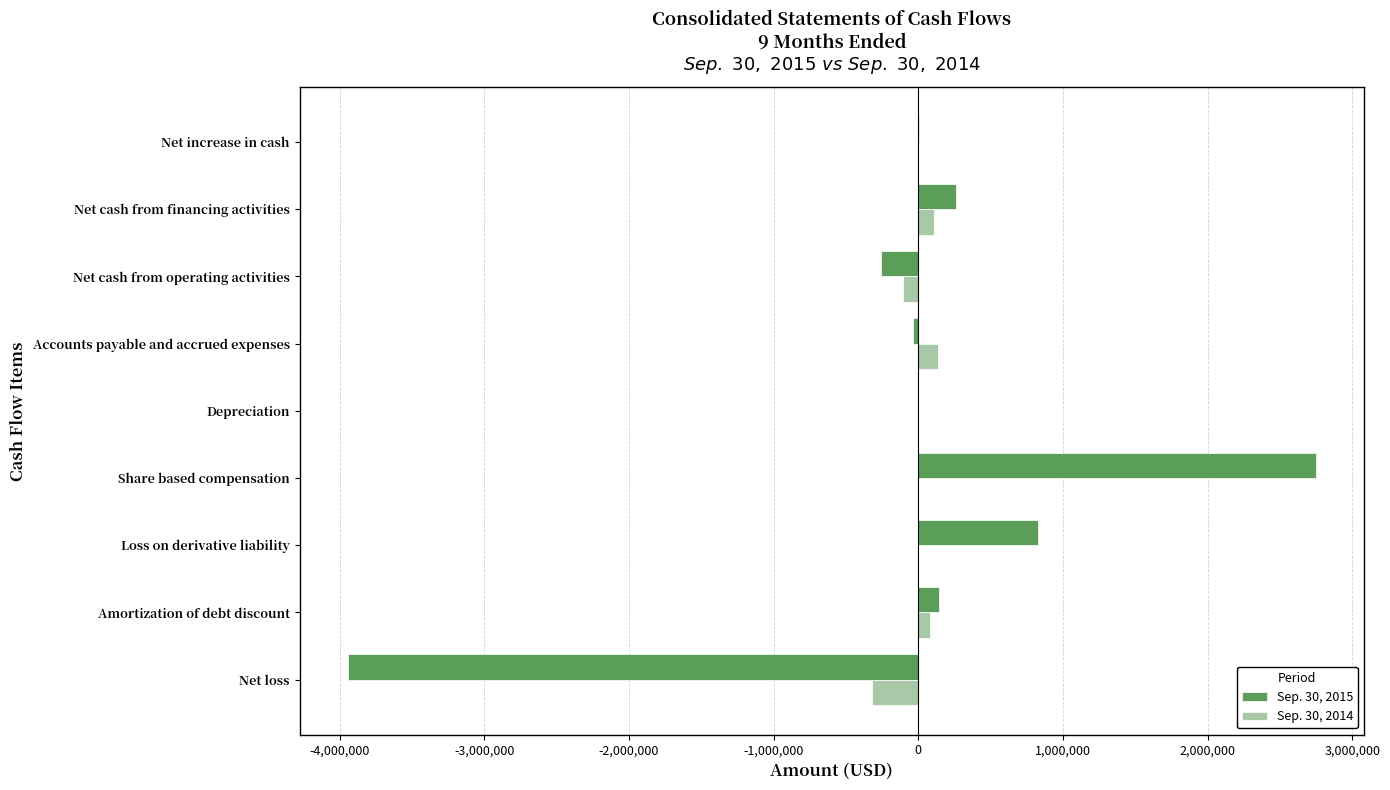

True or false: Sep. 30, 2015 has a value of 338216 at Loss on derivative liability.

False